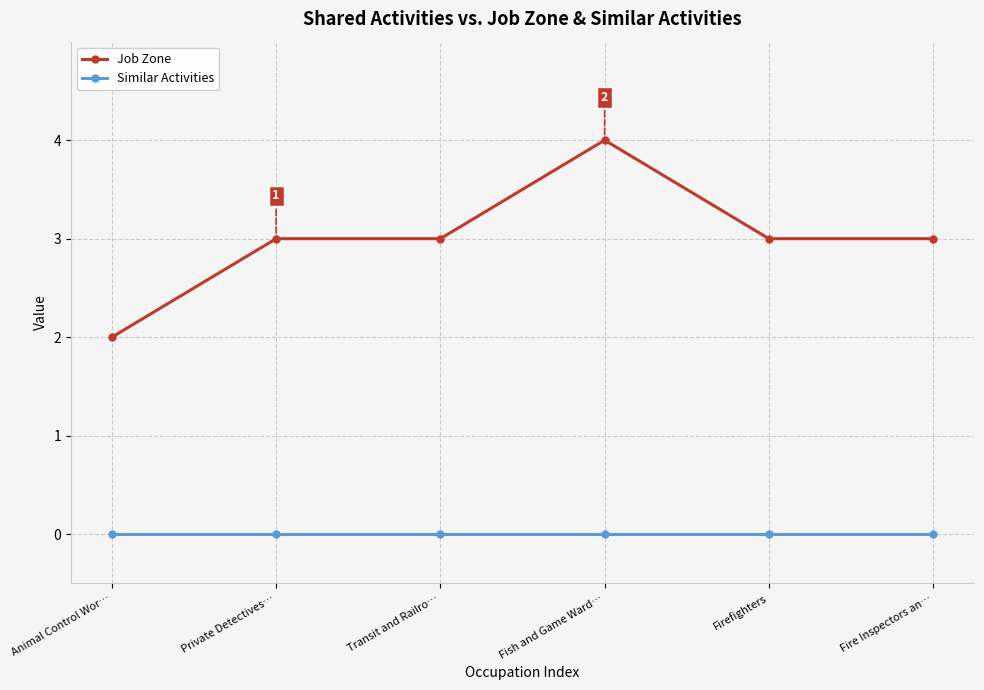

What is the lowest value of the Job Zone series?

2